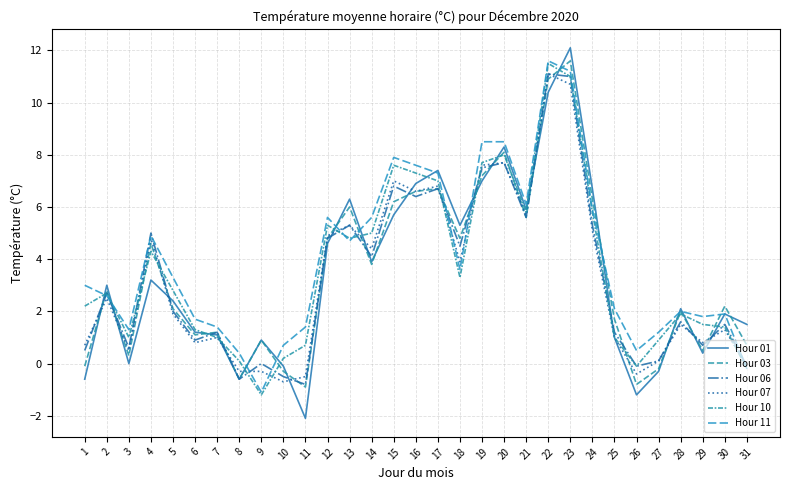

Is it true that Hour 01 equals 6.4 at 14?

False